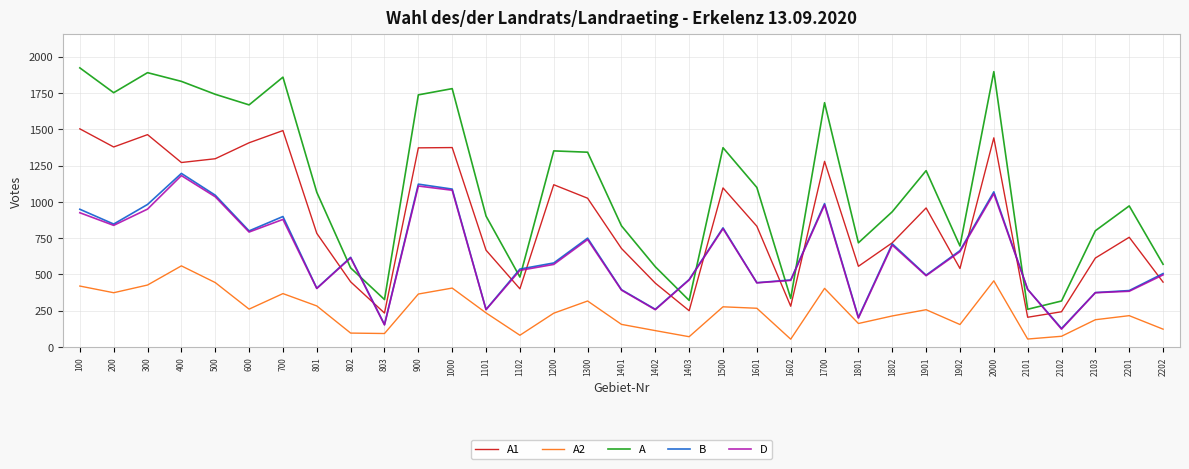

At which category is the sum across all series the highest?

400